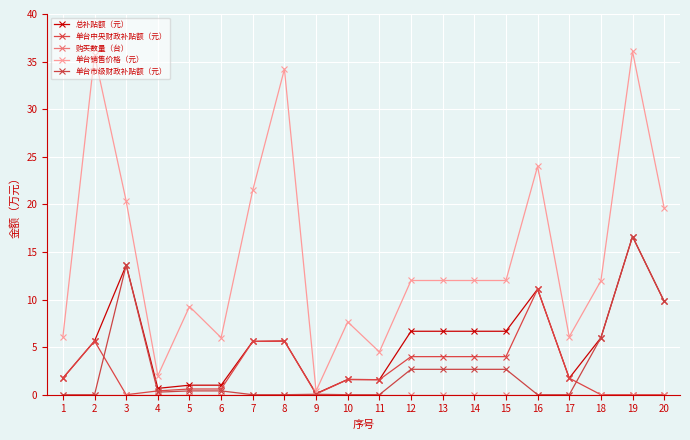

What is the spread (max minus min) of values at 13?

12.0